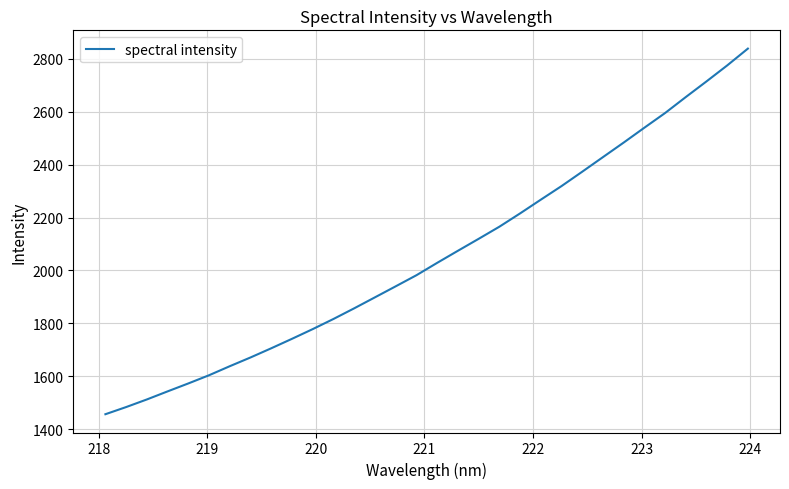

What is the average value?

2056.0